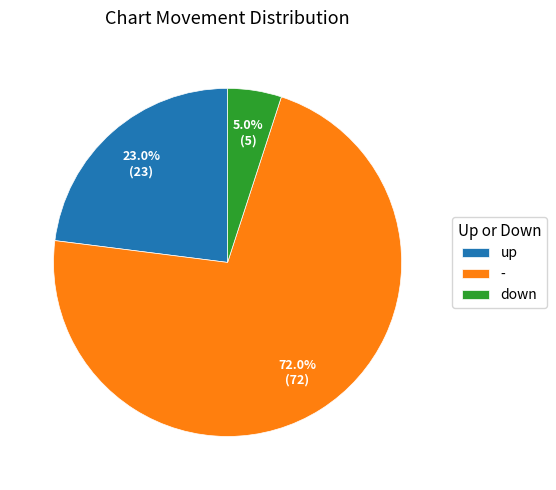

Which category accounts for the majority?

-